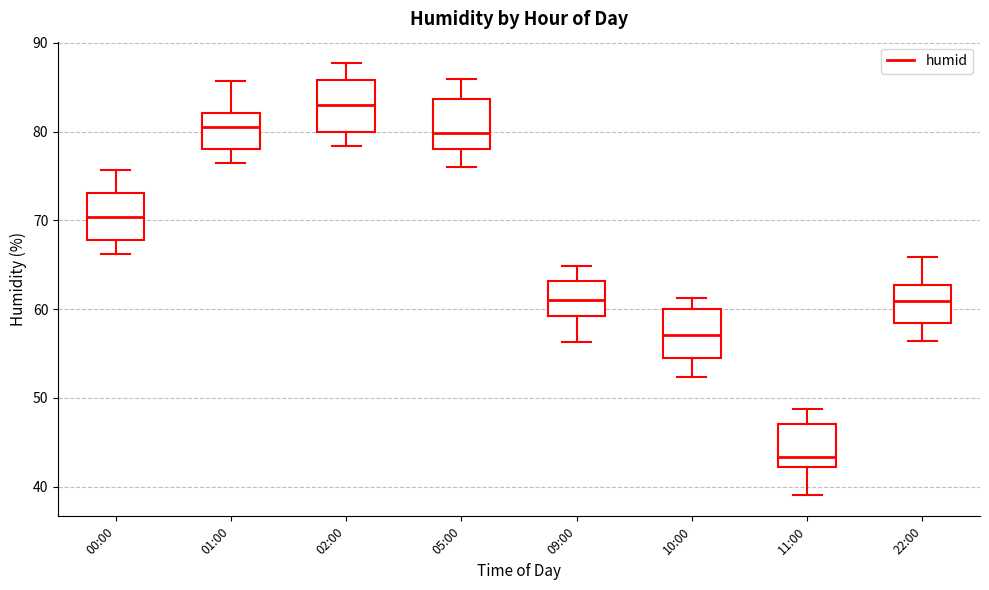

Reading left to right, read every box against the y-axis: the position of its median line, the range the box covers, and the ends of its whiskers. The values are not printed on the chart, so give them approximately, as read against the axis.

00:00: median 70, box 68 to 73, whiskers 66 to 76
01:00: median 81, box 78 to 82, whiskers 76 to 86
02:00: median 83, box 80 to 86, whiskers 78 to 88
05:00: median 80, box 78 to 84, whiskers 76 to 86
09:00: median 61, box 59 to 63, whiskers 56 to 65
10:00: median 57, box 54 to 60, whiskers 52 to 61
11:00: median 43, box 42 to 47, whiskers 39 to 49
22:00: median 61, box 58 to 63, whiskers 56 to 66